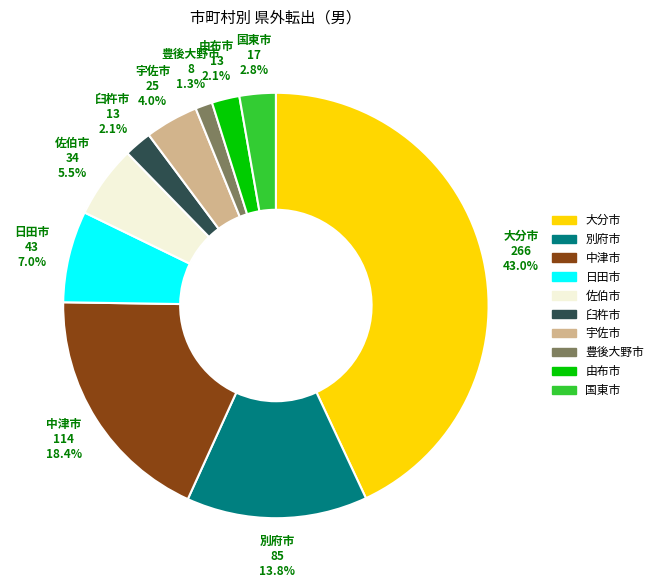

Is the sum of 国東市 and 日田市 greater than half?

No